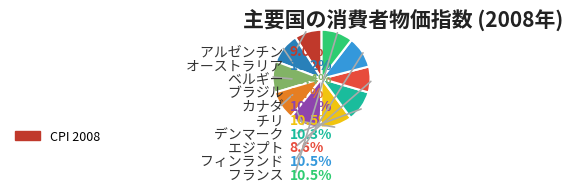

What is the largest slice in the pie chart?

フィンランド